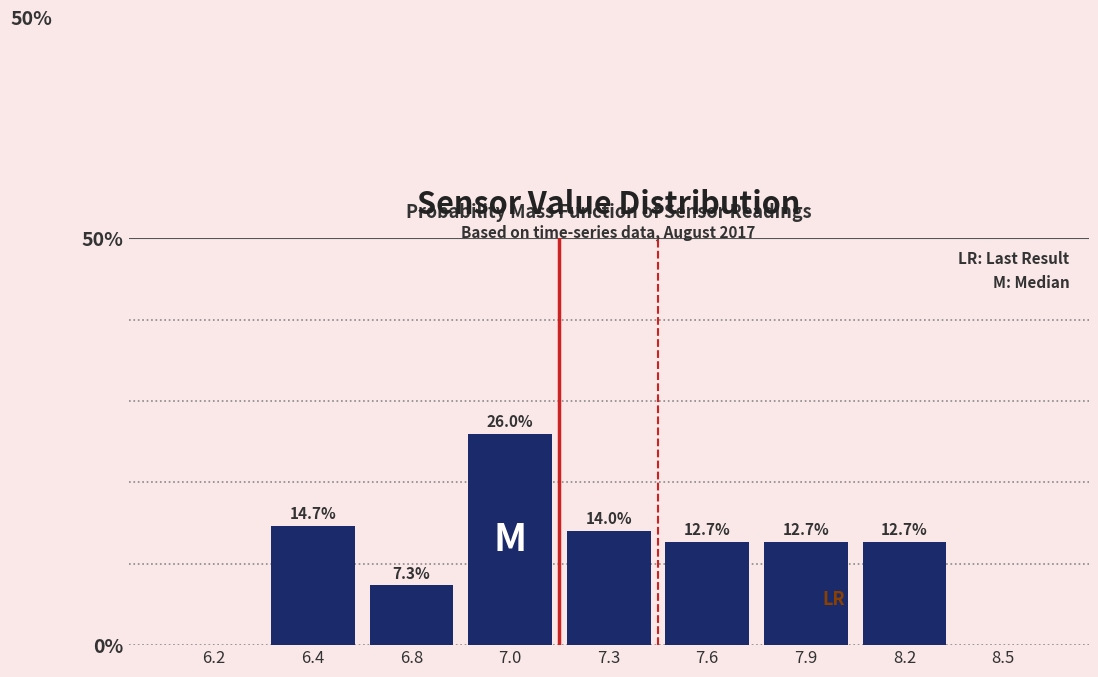

Reading left to right, what are all the values shown in this chart?

6.2=0.0	6.4=14.7	6.8=7.3	7.0=26.0	7.3=14.0	7.6=12.7	7.9=12.7	8.2=12.7	8.5=0.0